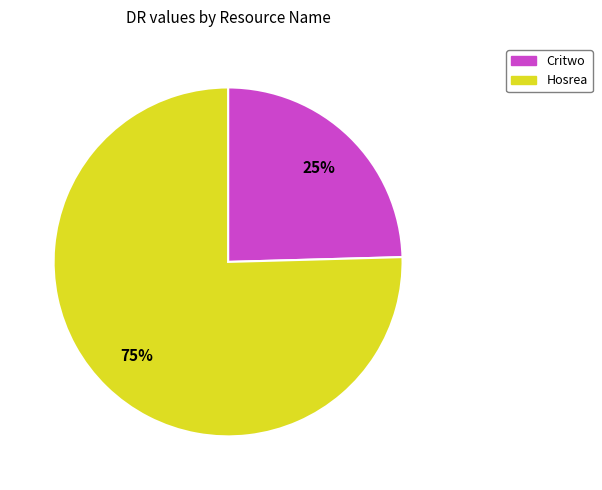

Is there any slice that represents more than half of the pie?

Yes